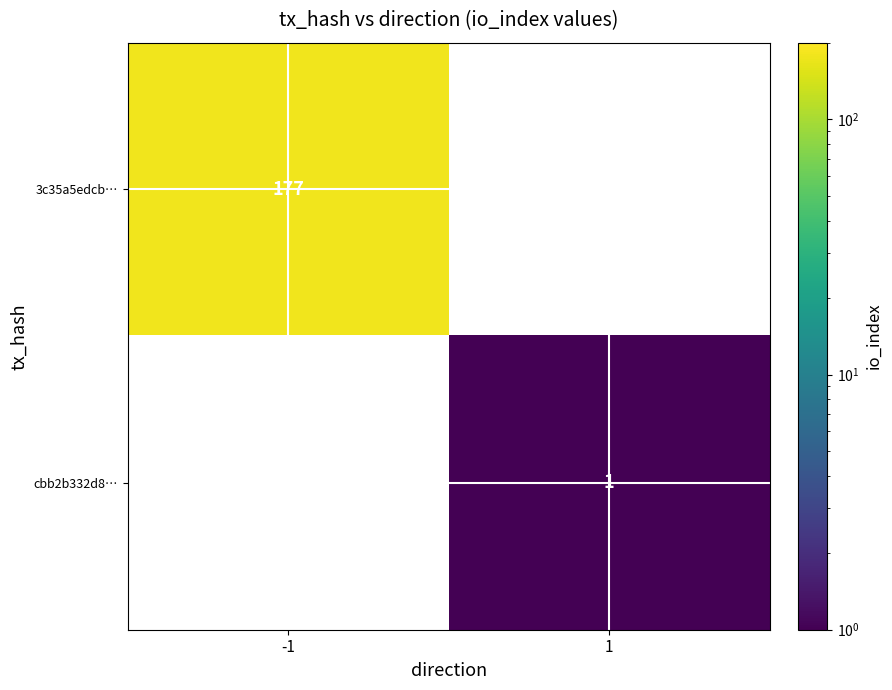

The cbb2b332d8… series shows 1 at 1. True or false?

True